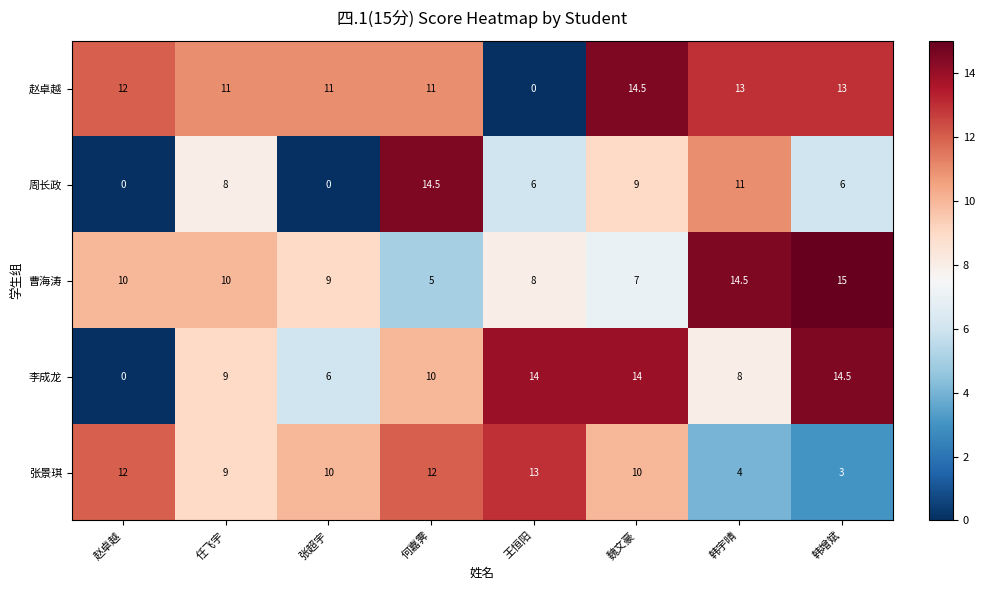

Rank the series at 魏文豪 from lowest to highest value.

曹海涛, 周长政, 张景琪, 李成龙, 赵卓越